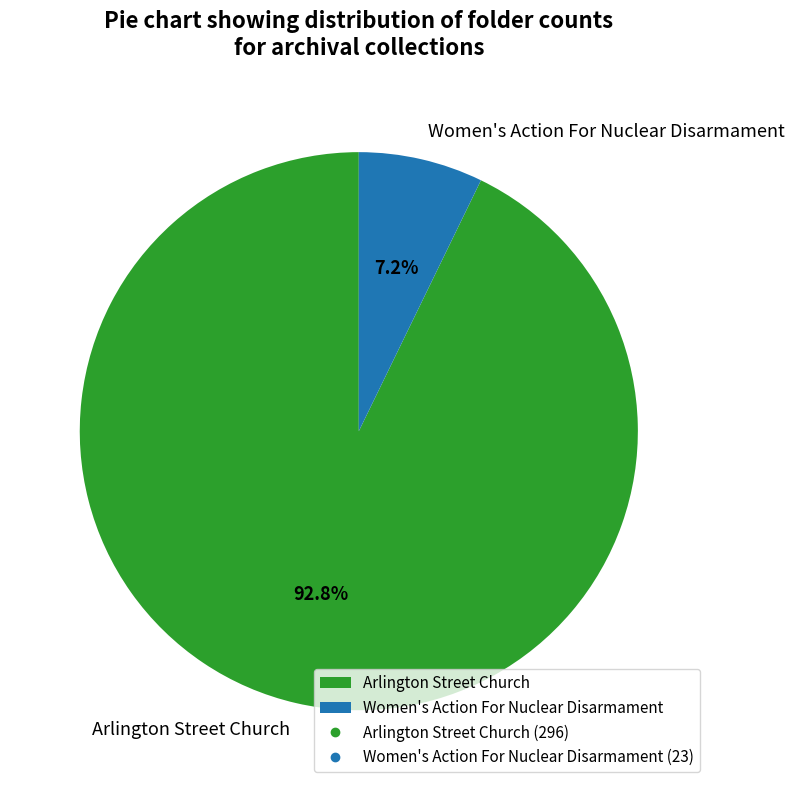

How many segments does this pie chart have?

2